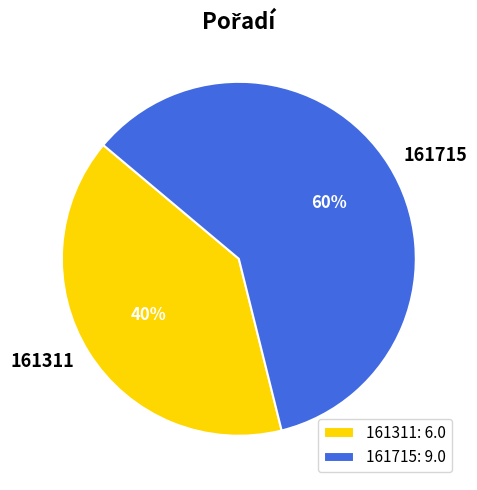

To the nearest percent, what is the difference between the 161311 and 161715 slice percentages?

20%